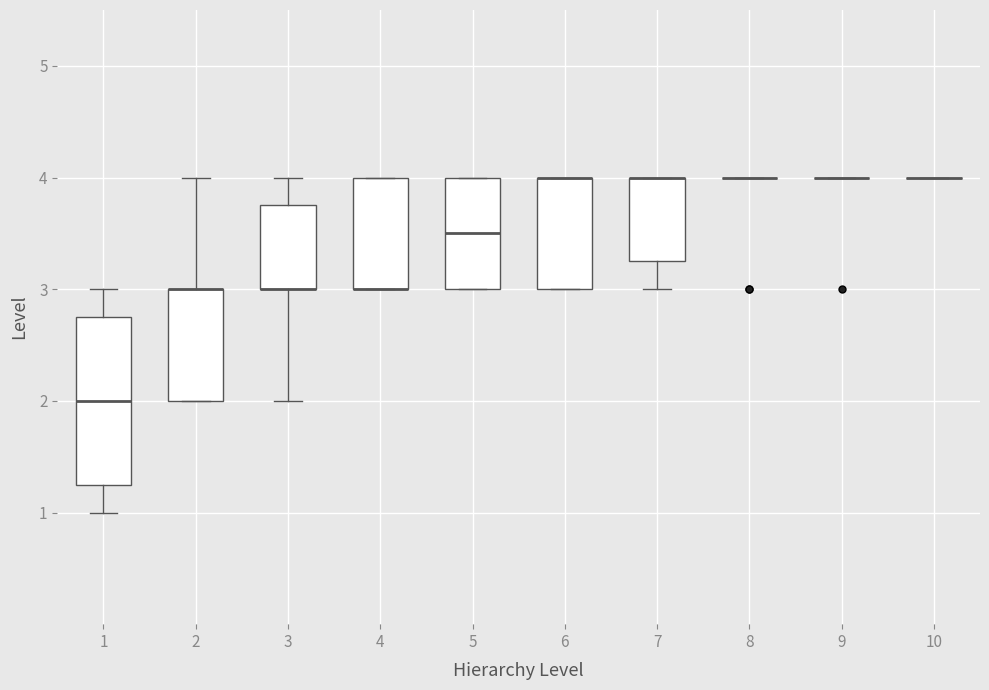

Which box is the tallest, from its lower edge to its upper edge?

1